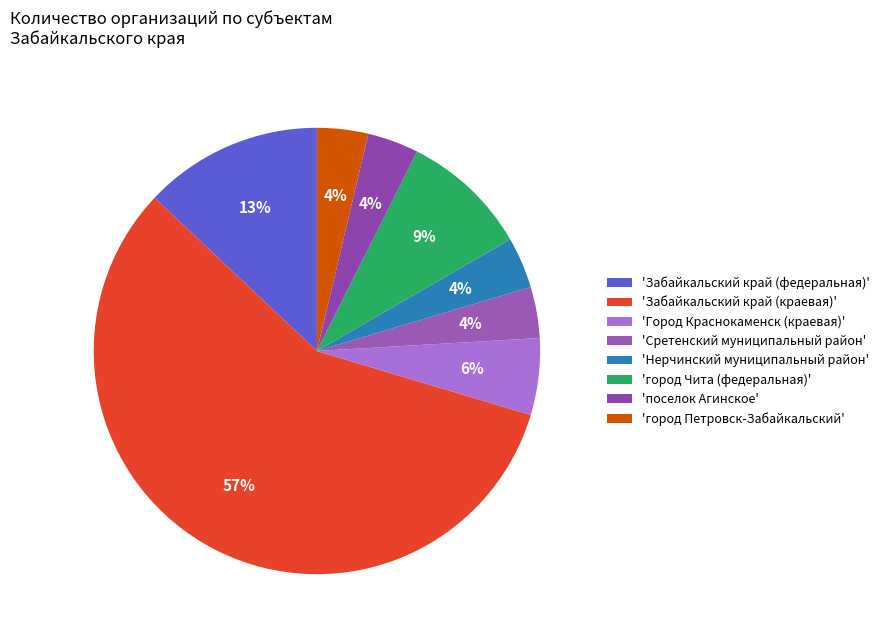

How many slices are in this pie chart?

8